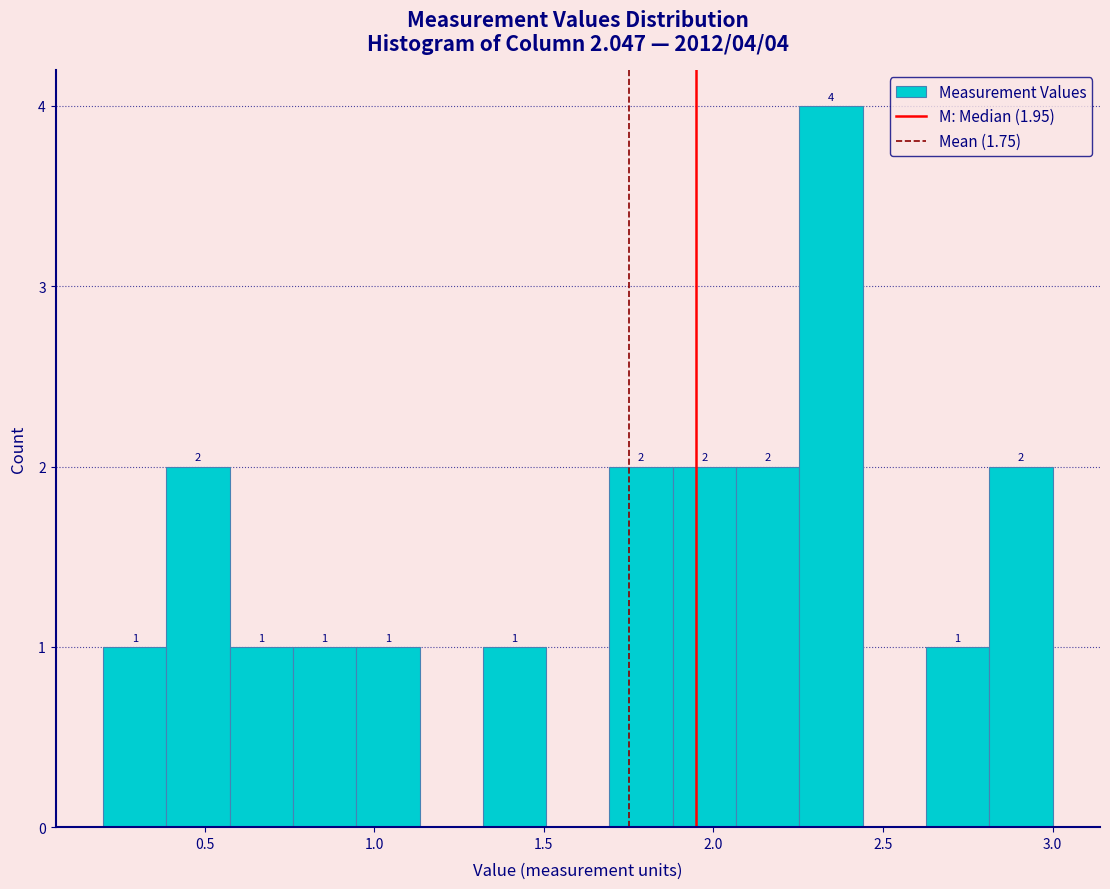

Read against the x-axis, roughly where is the centre of the tallest bar?

2.35